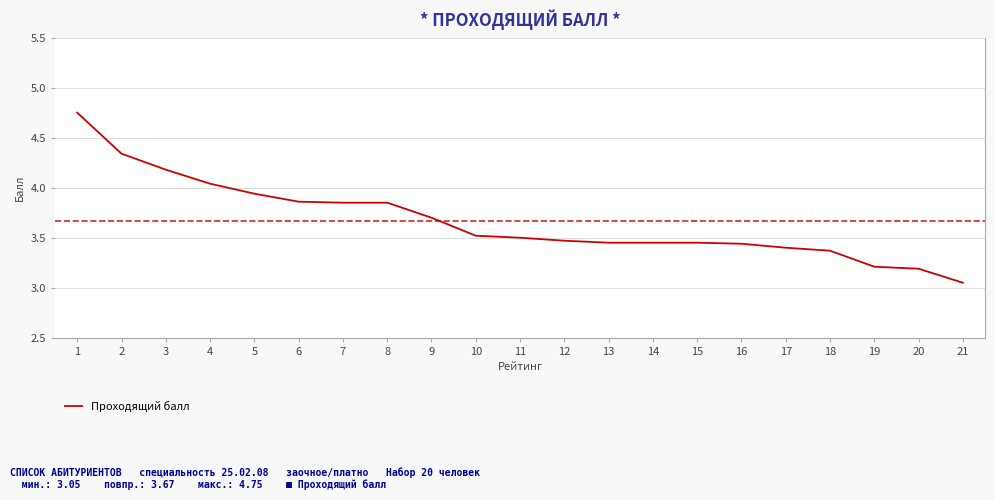

What is the difference between the values at 14 and 7?

0.4